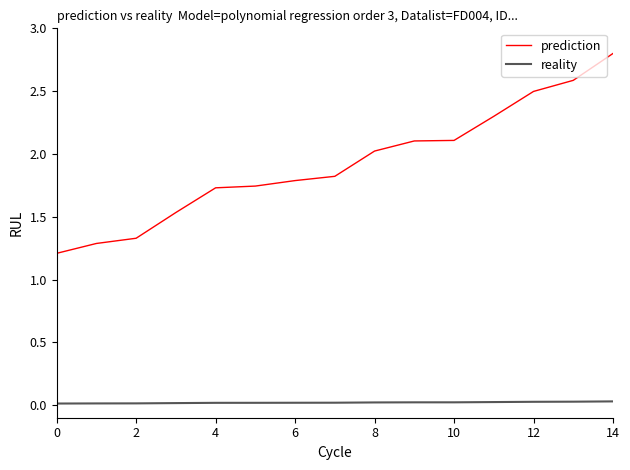

True or false: prediction and reality cross at least once.

False